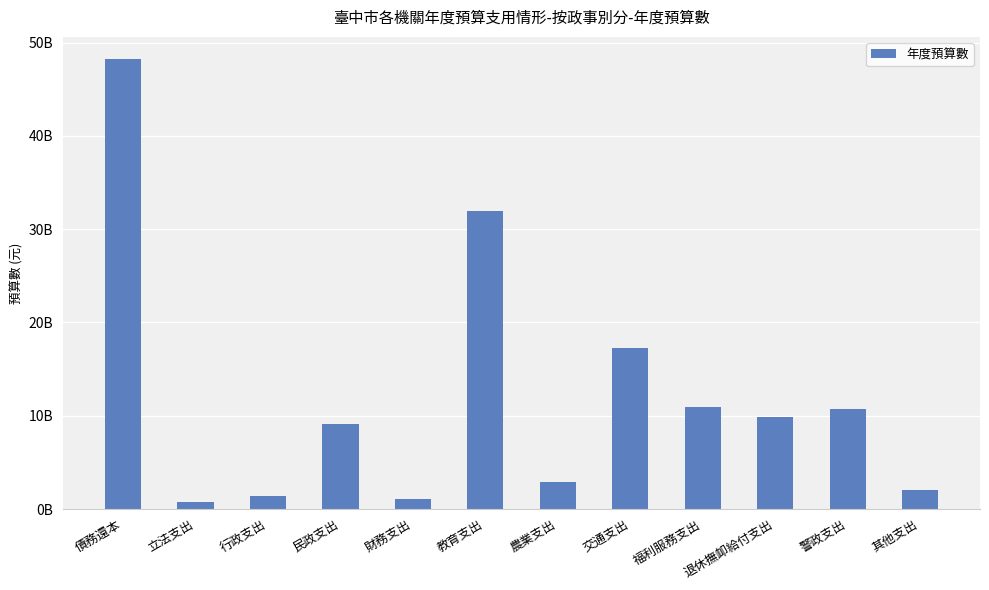

Between 教育支出 and 其他支出, which is larger?

教育支出